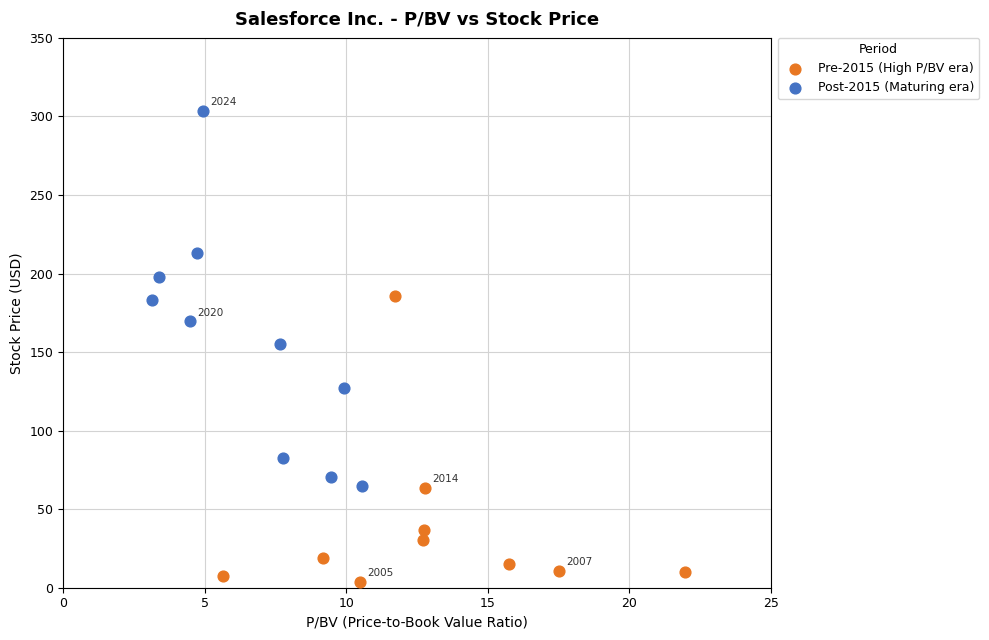

What are all the series names shown in the legend?

Pre-2015 (High P/BV era), Post-2015 (Maturing era)